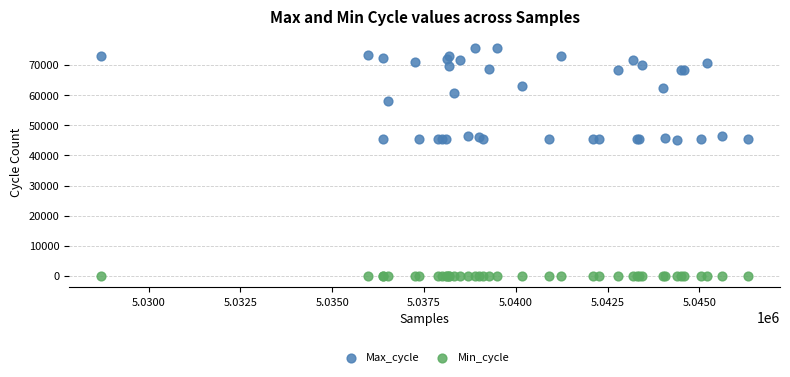

Which series contains the highest Y value?

Max_cycle